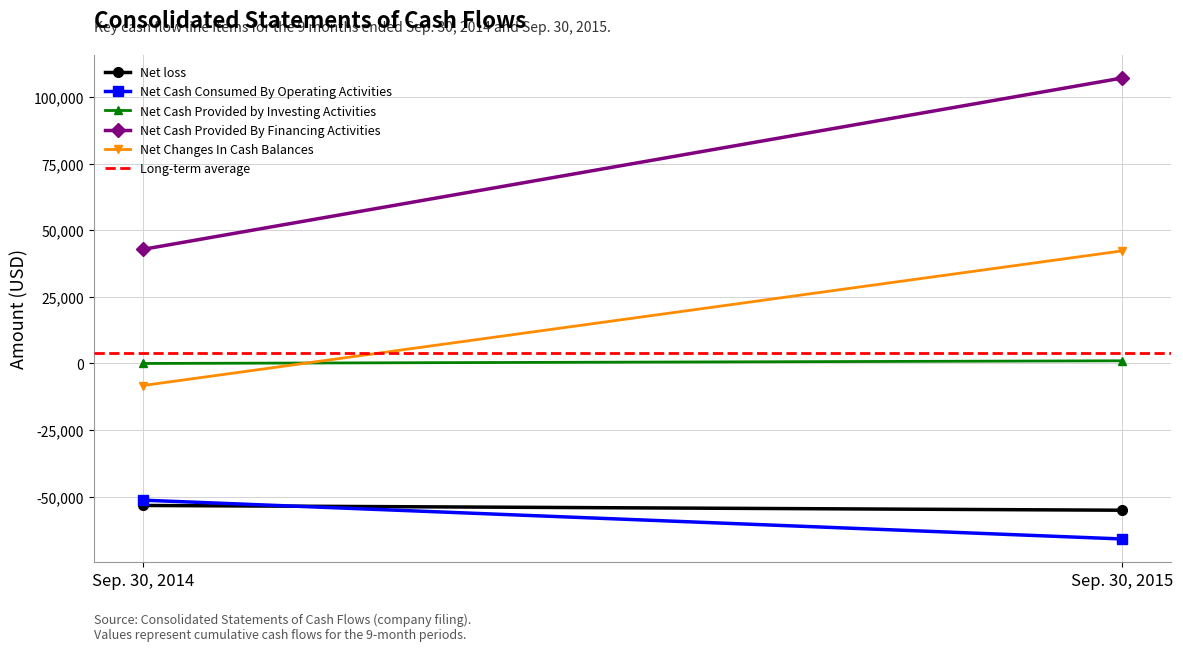

The value of Net Cash Consumed By Operating Activities at Sep. 30, 2015 is -65871. True or false?

True